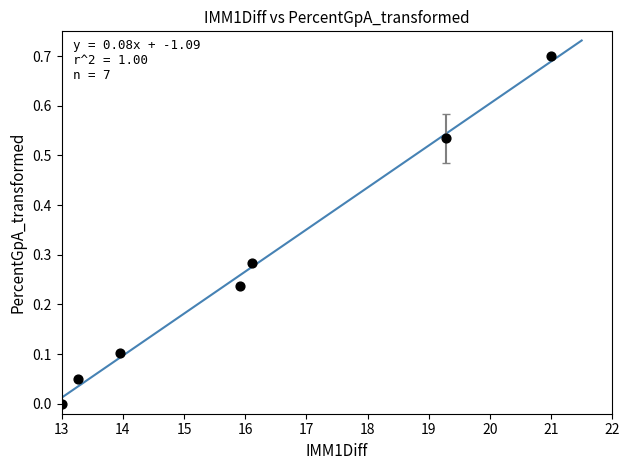

What is the range of X values (max minus min)?

8.0